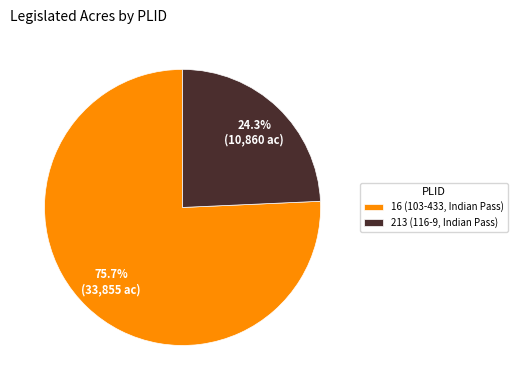

Is there any slice that represents more than half of the pie?

Yes